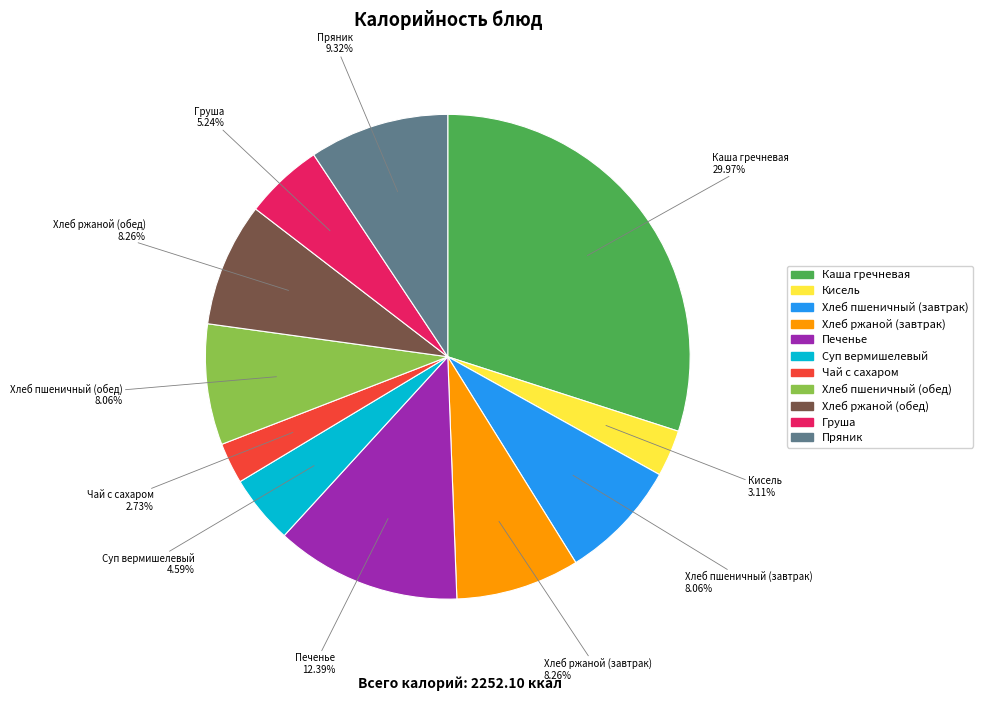

What is the largest slice in the pie chart?

Каша гречневая